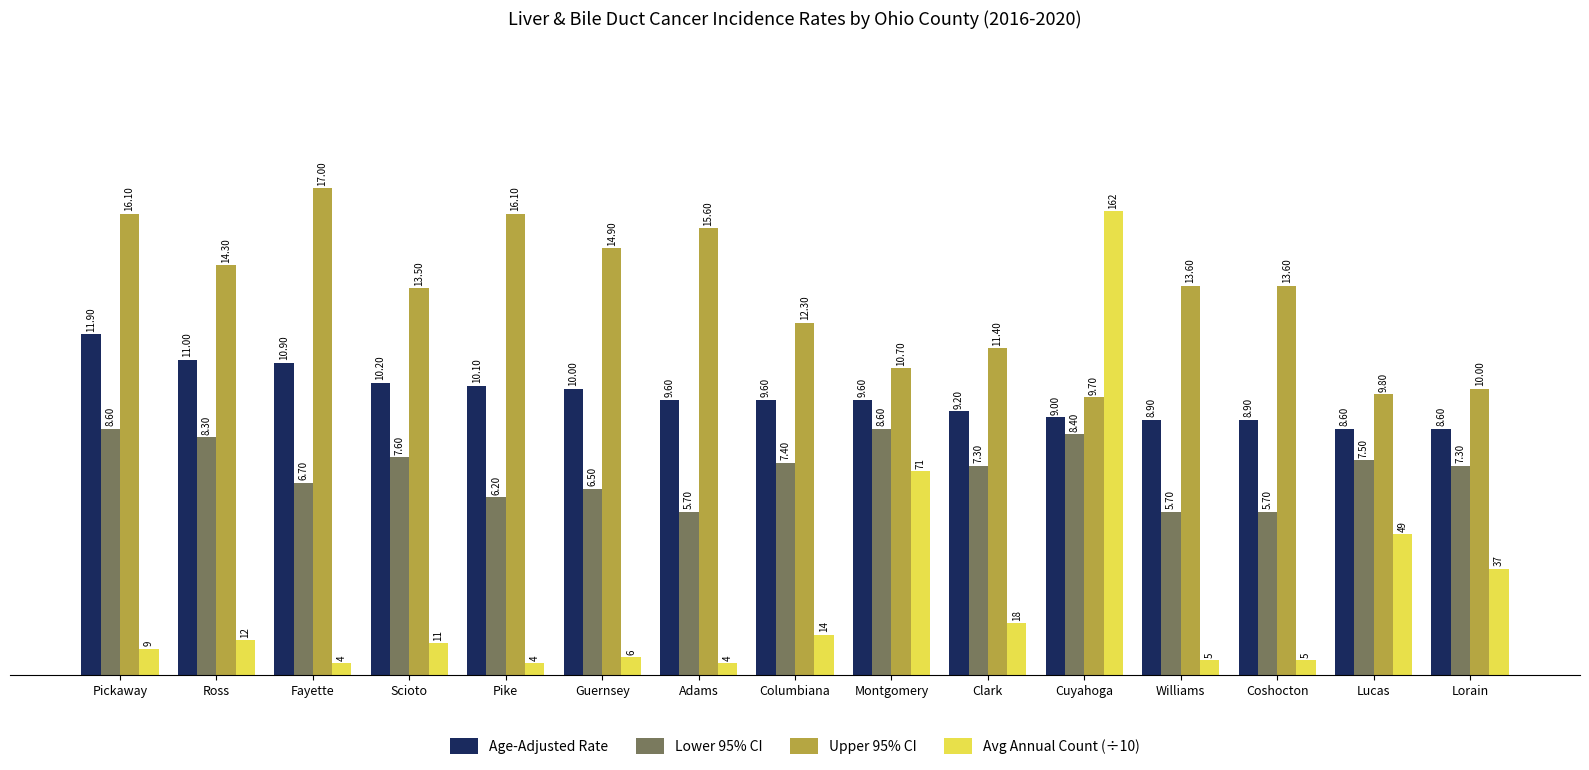

Which series has the largest range (max minus min)?

Avg Annual Count (÷10)